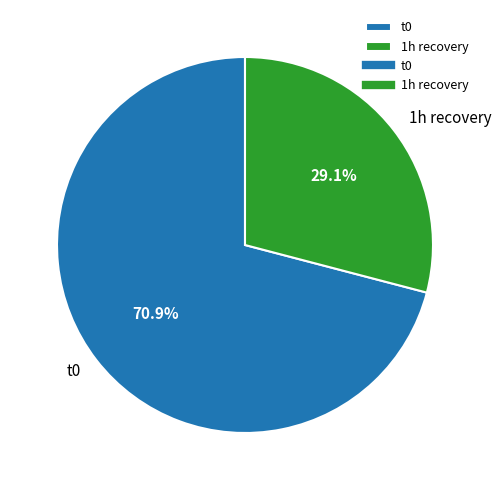

To the nearest percent, what is the average slice percentage?

50%